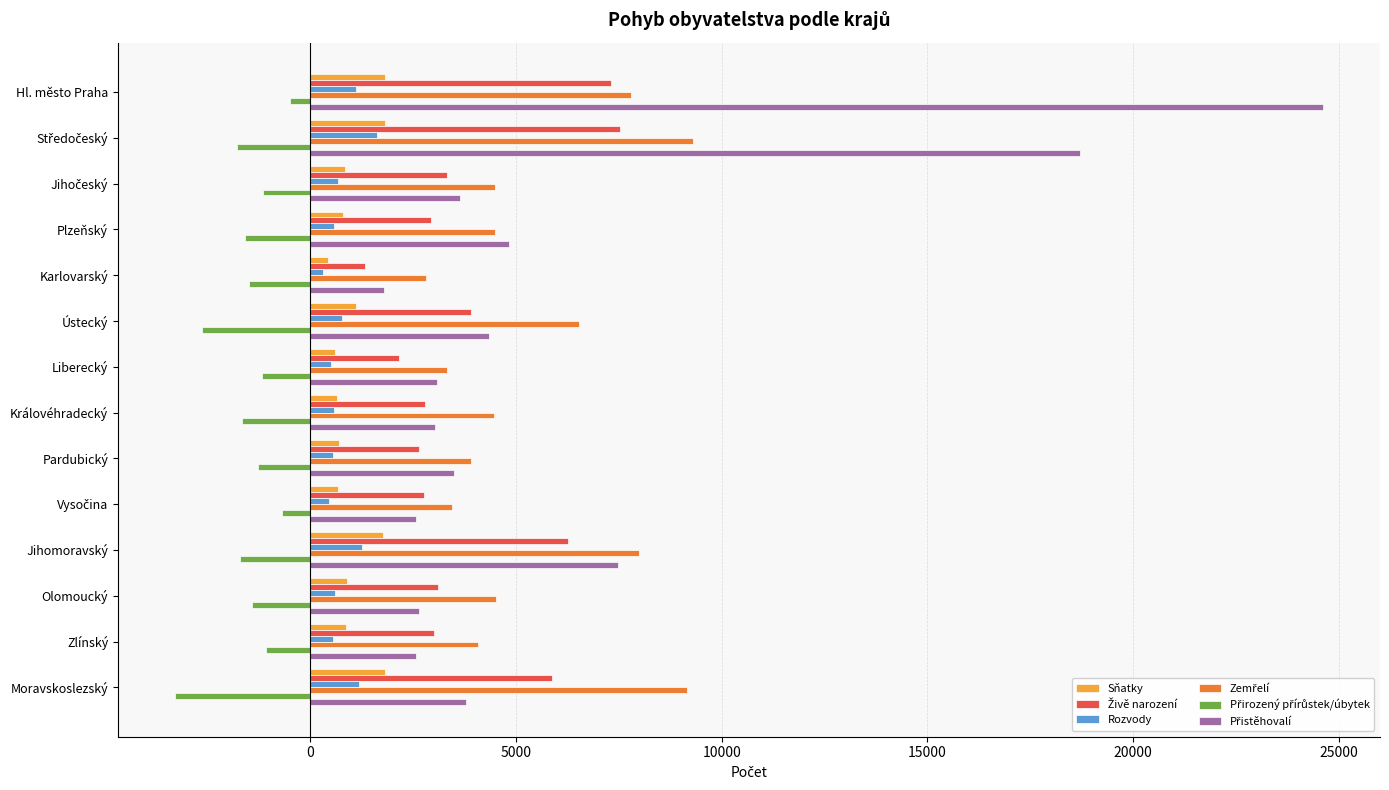

True or false: Sňatky has a value of 872 at Zlínský.

True